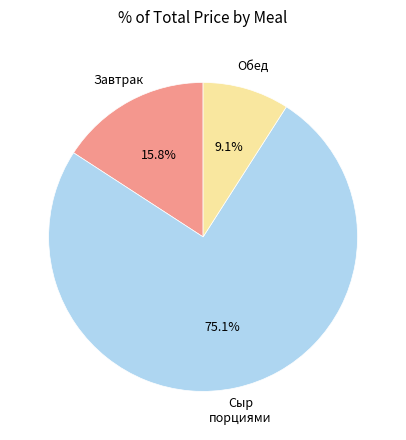

Count the number of slices in the pie.

3